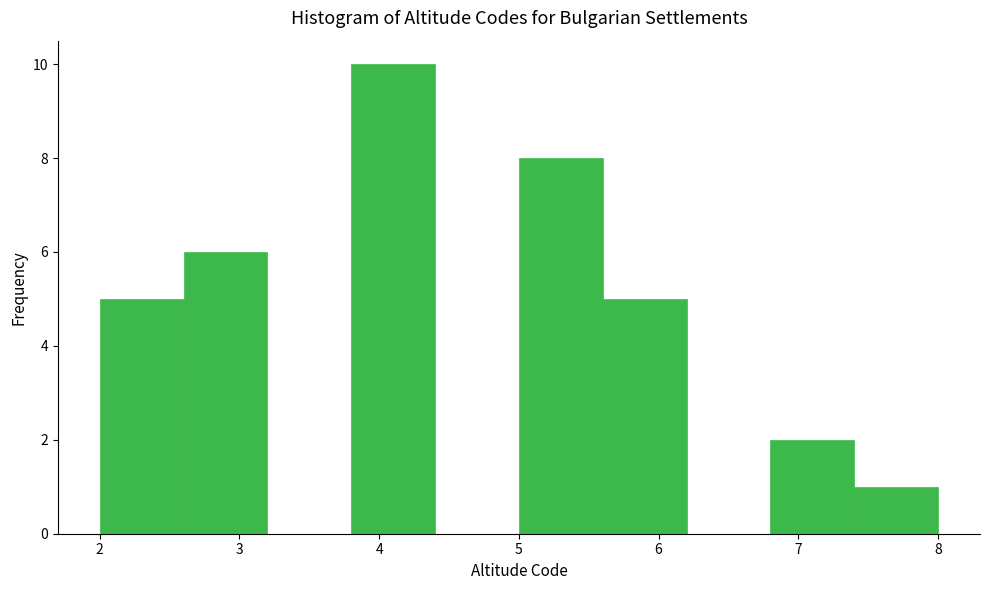

Reading left to right, transcribe this chart: for each bar, give the range it covers on the x-axis and its height. The values are not printed on the chart, so give them approximately, as read against the axis.

2.0 to 2.6: 5
2.6 to 3.2: 6
3.2 to 3.8: 0
3.8 to 4.4: 10
4.4 to 5.0: 0
5.0 to 5.6: 8
5.6 to 6.2: 5
6.2 to 6.8: 0
6.8 to 7.4: 2
7.4 to 8.0: 1